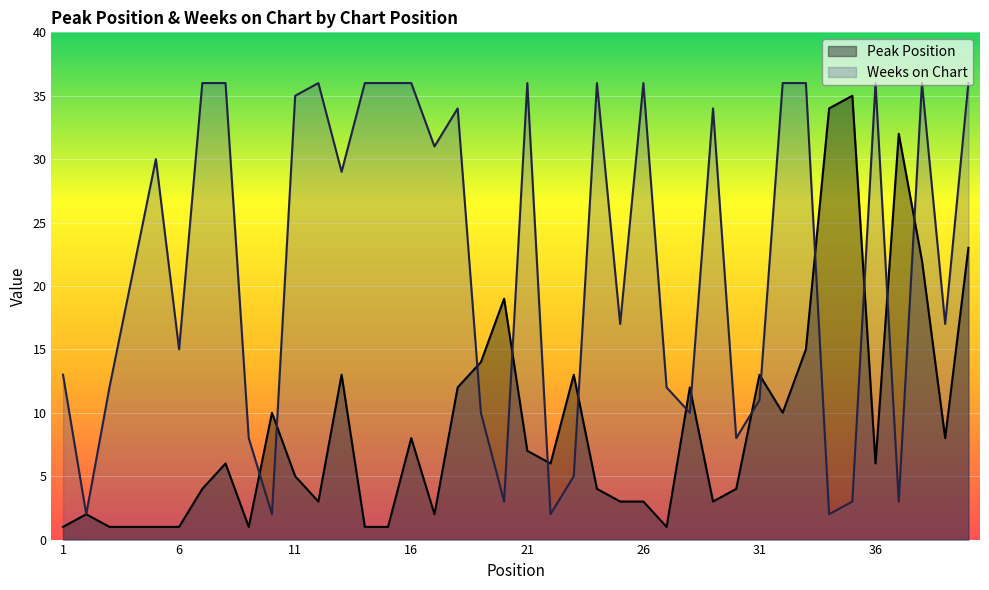

What is the maximum value shown in the chart?

36